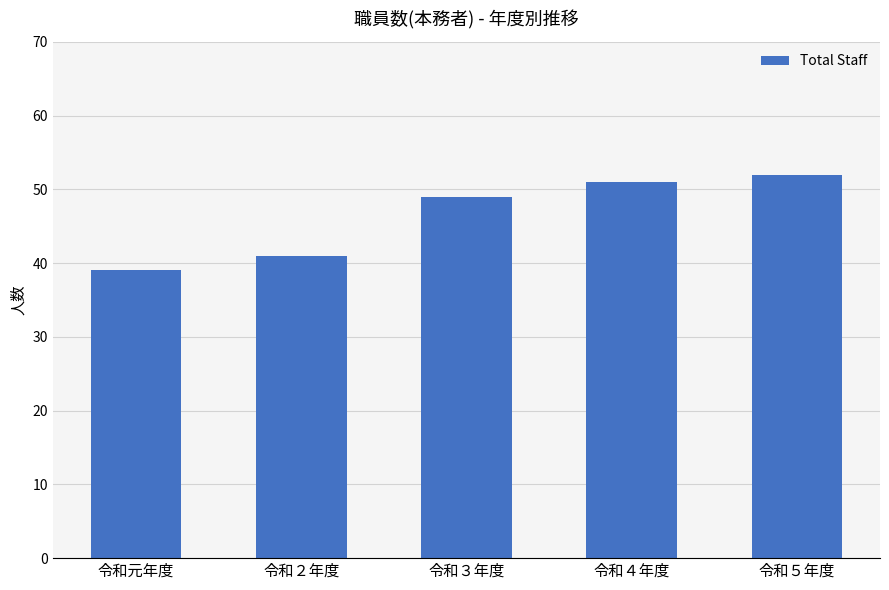

Which has a higher value, 令和元年度 or 令和３年度?

令和３年度